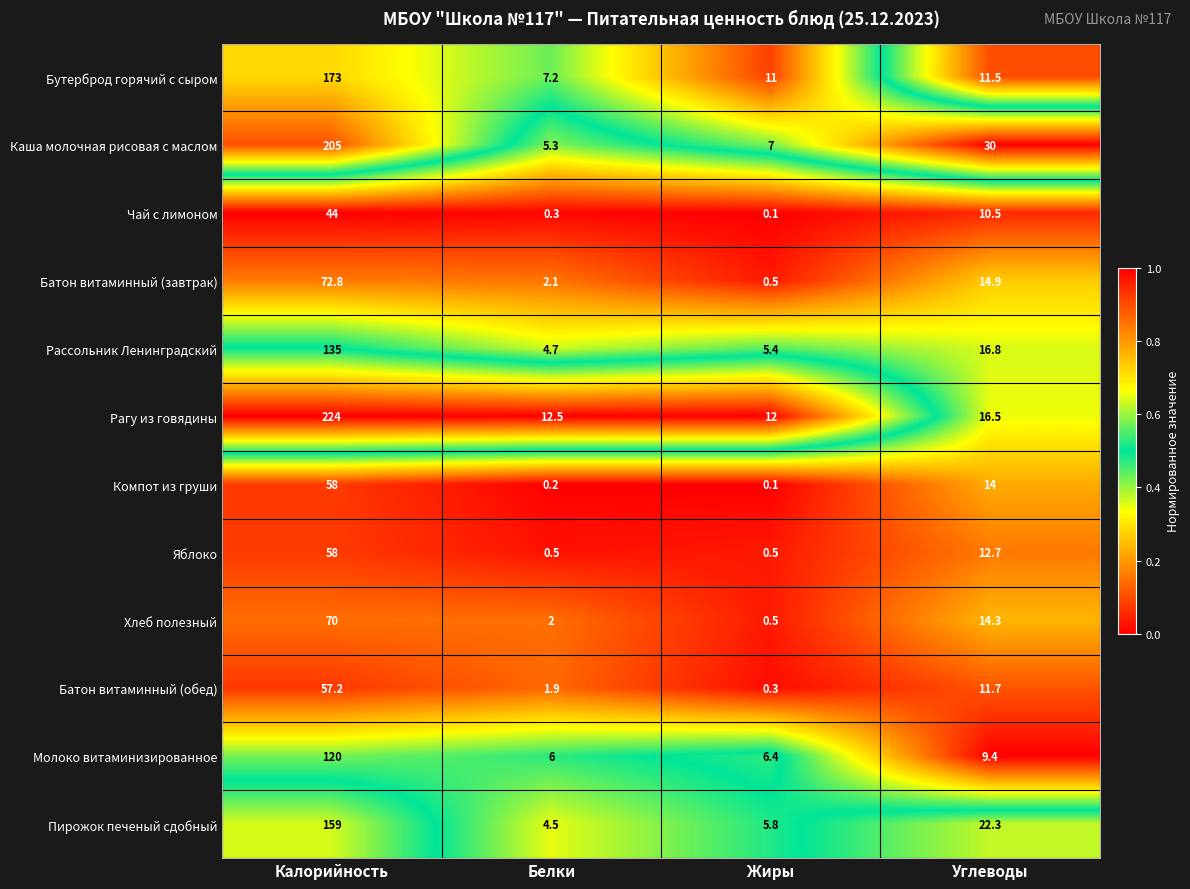

What is the difference between the maximum and minimum values in the Каша молочная рисовая с маслом series?

199.7